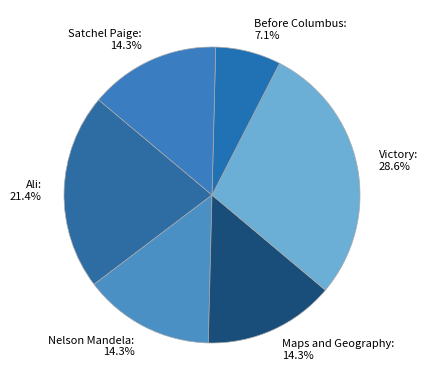

To the nearest percent, what is the difference between the Victory and Satchel Paige slice percentages?

14%